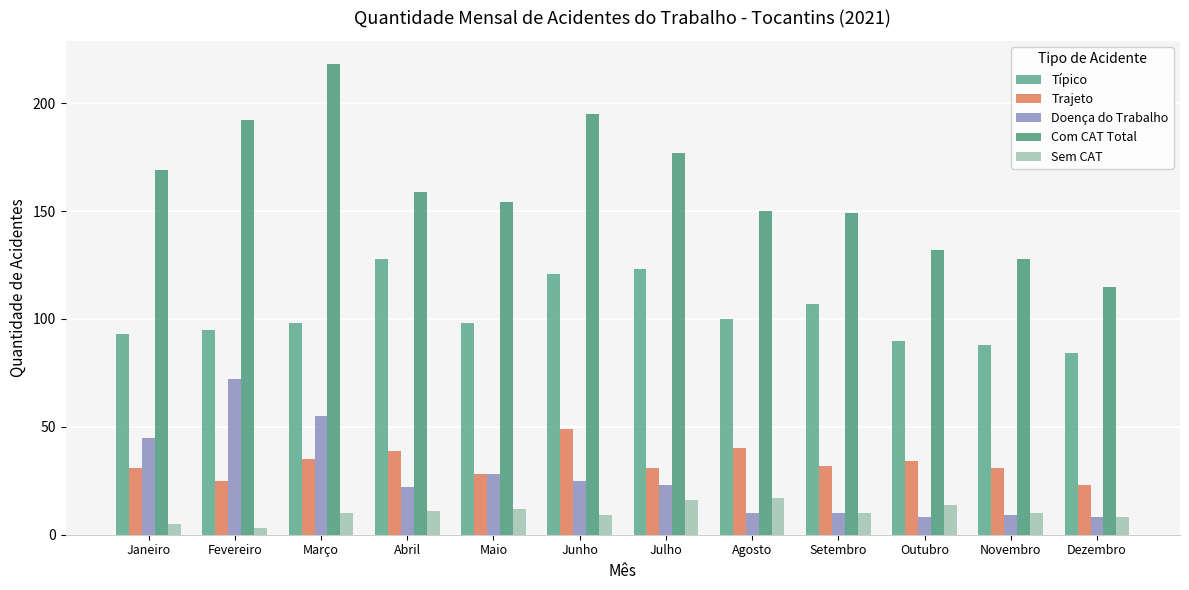

What is the difference between the highest and lowest values at Fevereiro?

189